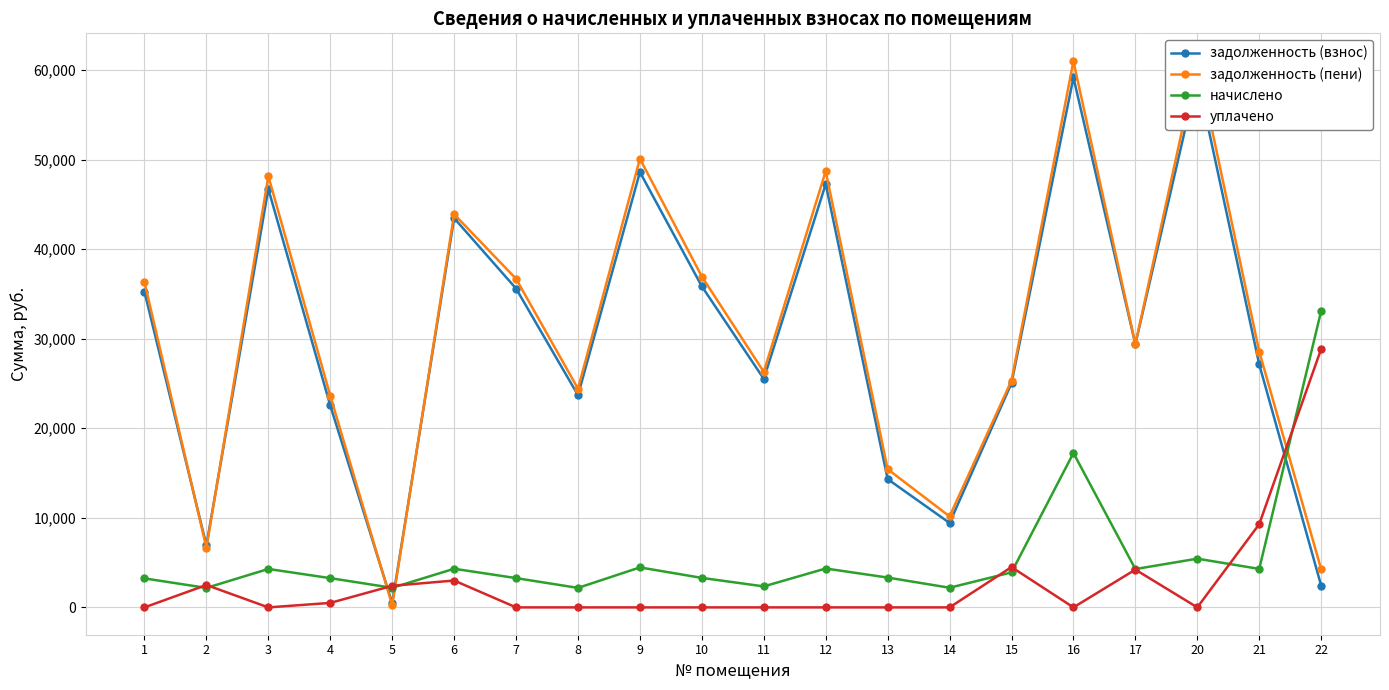

What is the sum of the задолженность (пени) values at 7 and 3?

84844.7